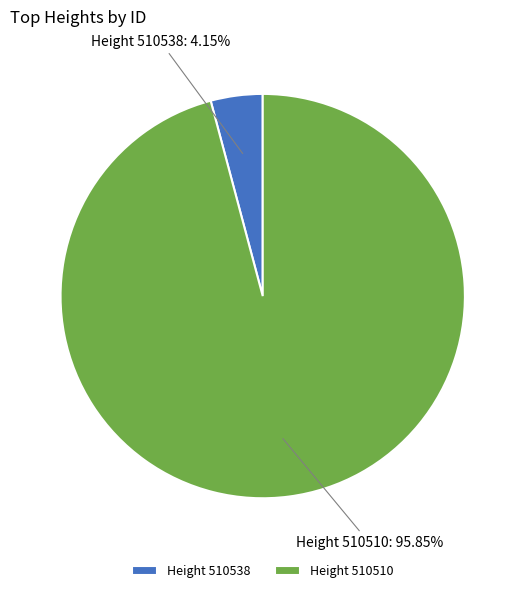

Which category accounts for the majority?

Height 510510